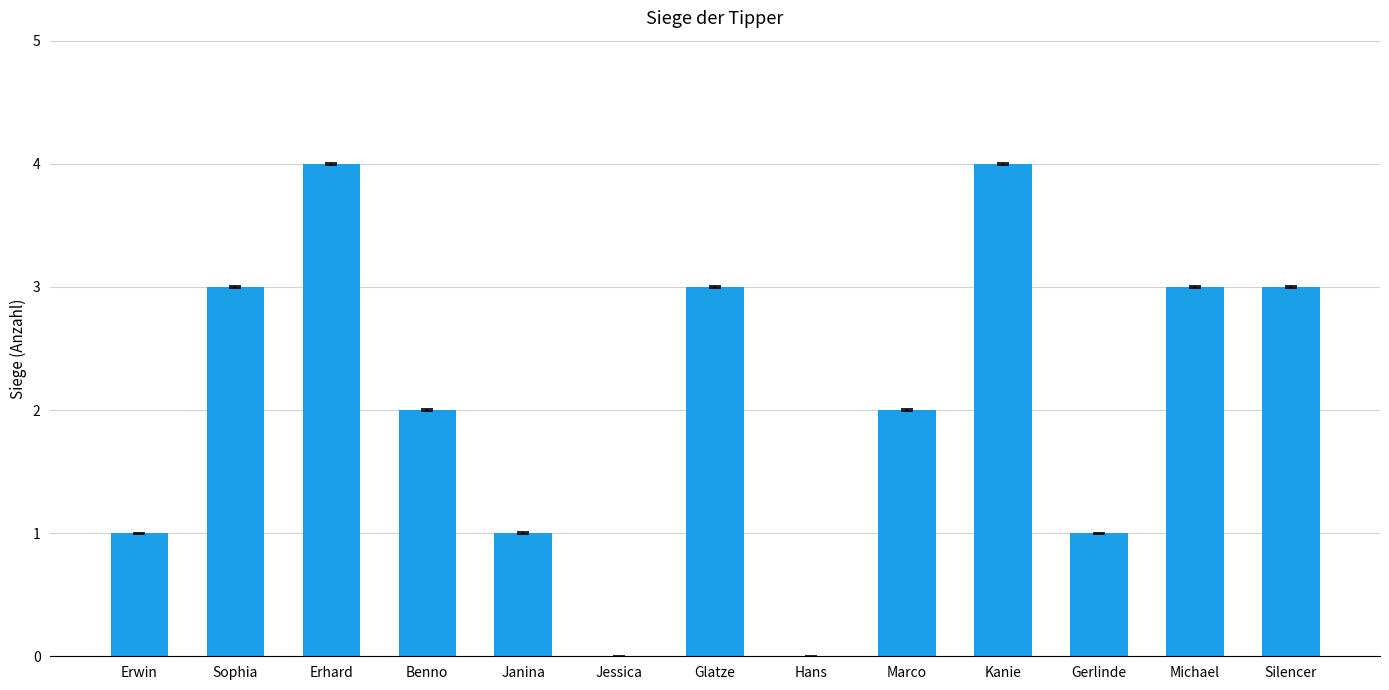

What is the change in value from Erhard to Marco?

-2